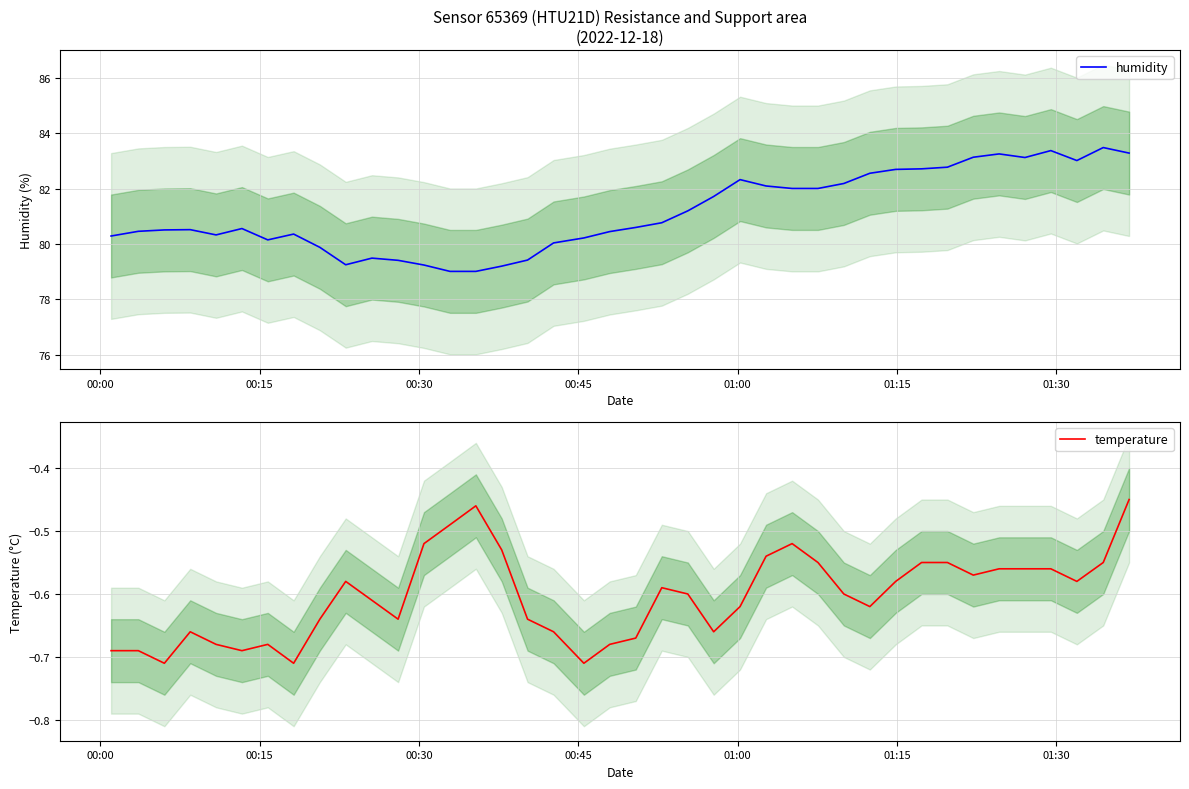

Which series has the largest total across all categories?

humidity